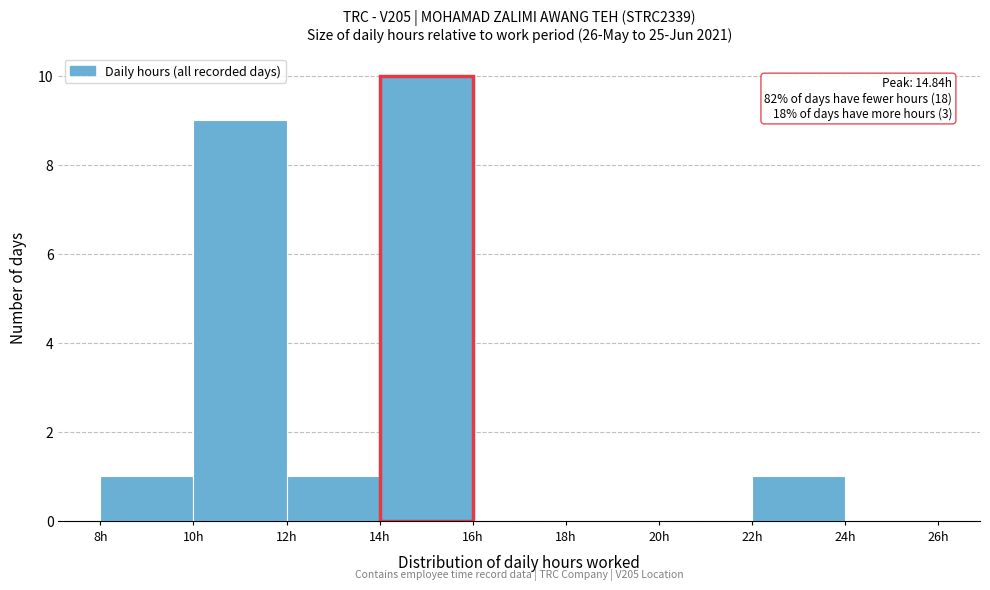

Which range on the x-axis has the tallest bar?

14 to 16